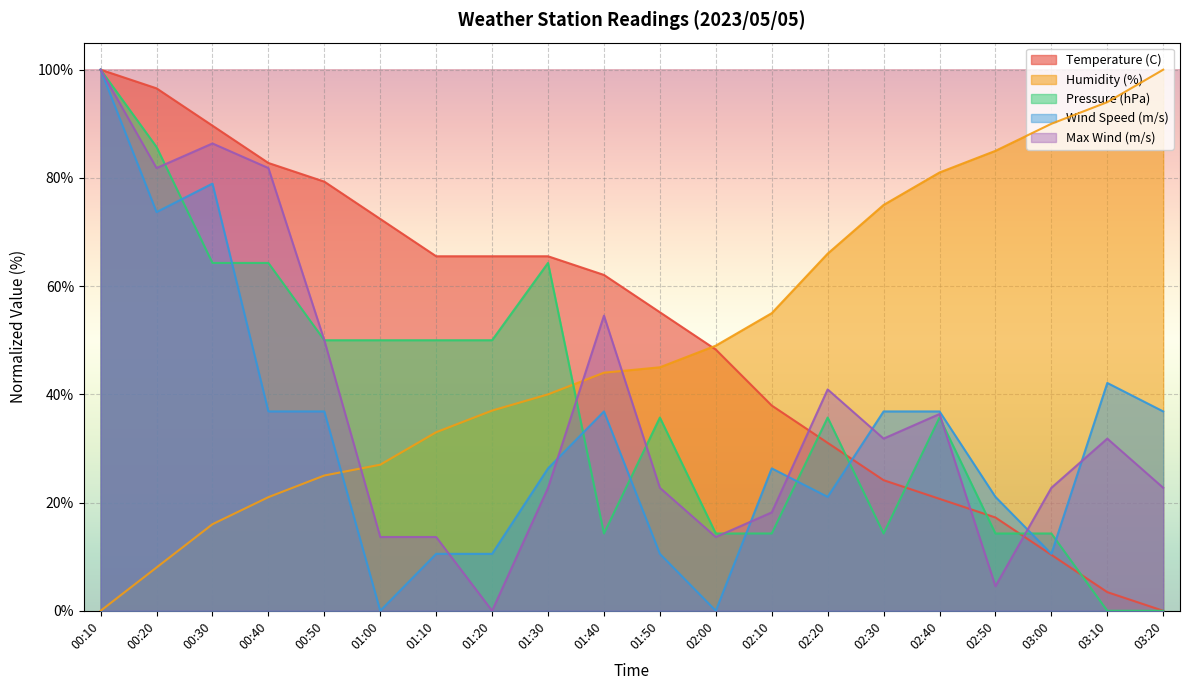

How many lines are shown in the chart?

5